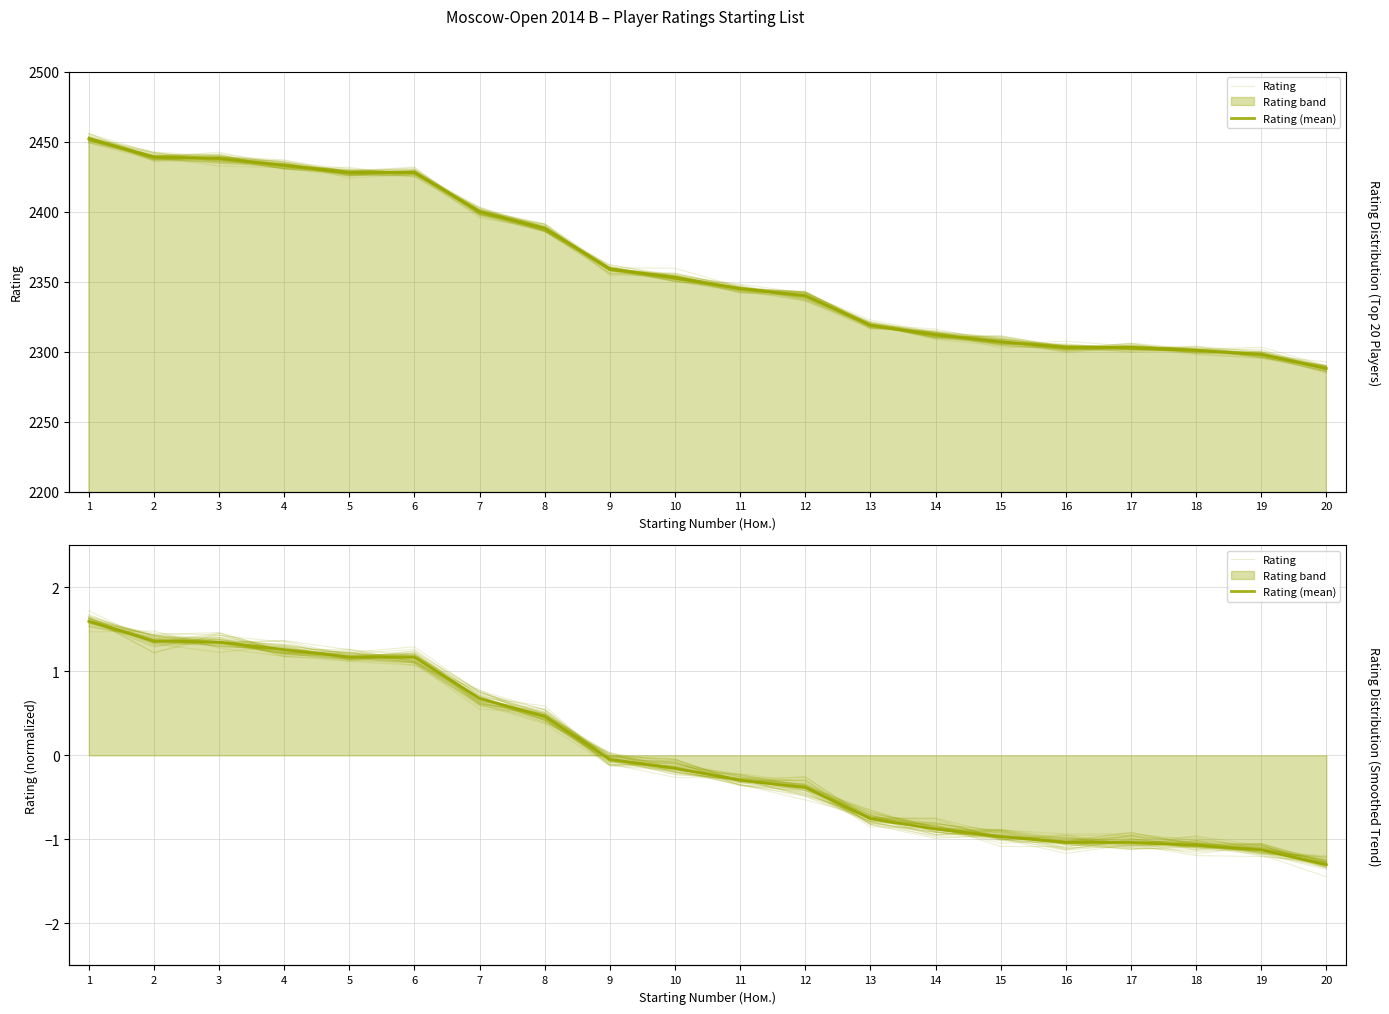

Rank the series at 14 from highest to lowest value.

Rating, Rating (mean)